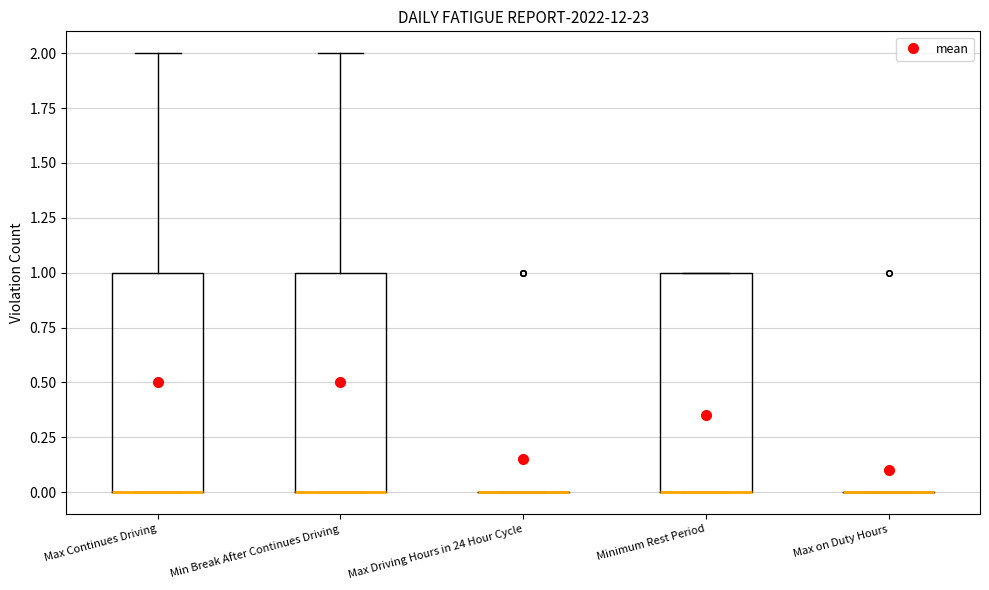

Reading left to right, read every box against the y-axis: the position of its median line, the range the box covers, and the ends of its whiskers. The values are not printed on the chart, so give them approximately, as read against the axis.

Max Continues Driving: median 0 (drawn on the box's lower edge), box 0 to 1, whiskers 0 to 2
Min Break After Continues Driving: median 0 (drawn on the box's lower edge), box 0 to 1, whiskers 0 to 2
Max Driving Hours in 24 Hour Cycle: box collapsed to a line at 0, whiskers 0 to 0
Minimum Rest Period: median 0 (drawn on the box's lower edge), box 0 to 1, whiskers 0 to 1
Max on Duty Hours: box collapsed to a line at 0, whiskers 0 to 0